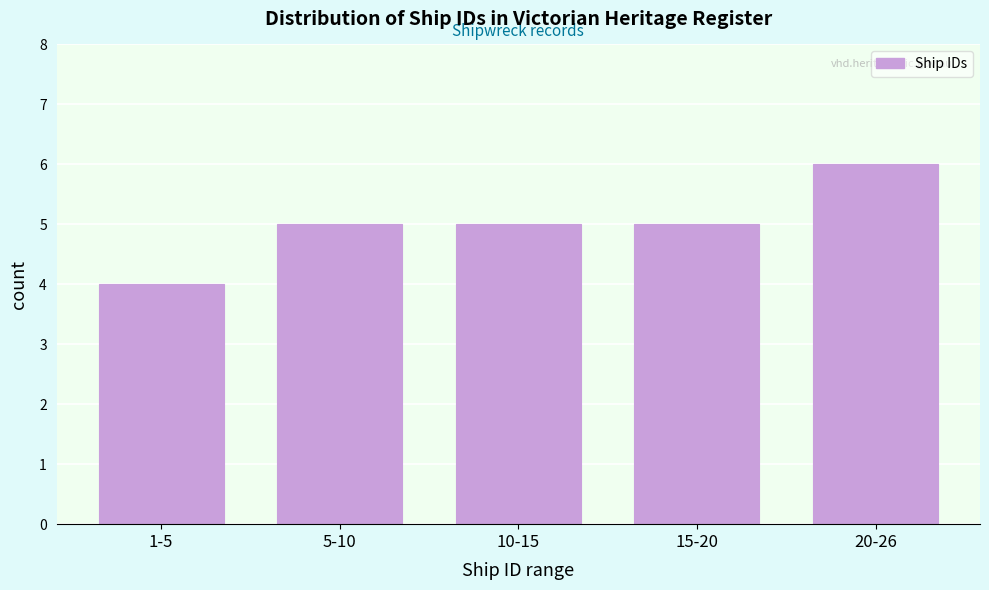

Reading right to left, extract all data points from this chart.

20-26=6	15-20=5	10-15=5	5-10=5	1-5=4